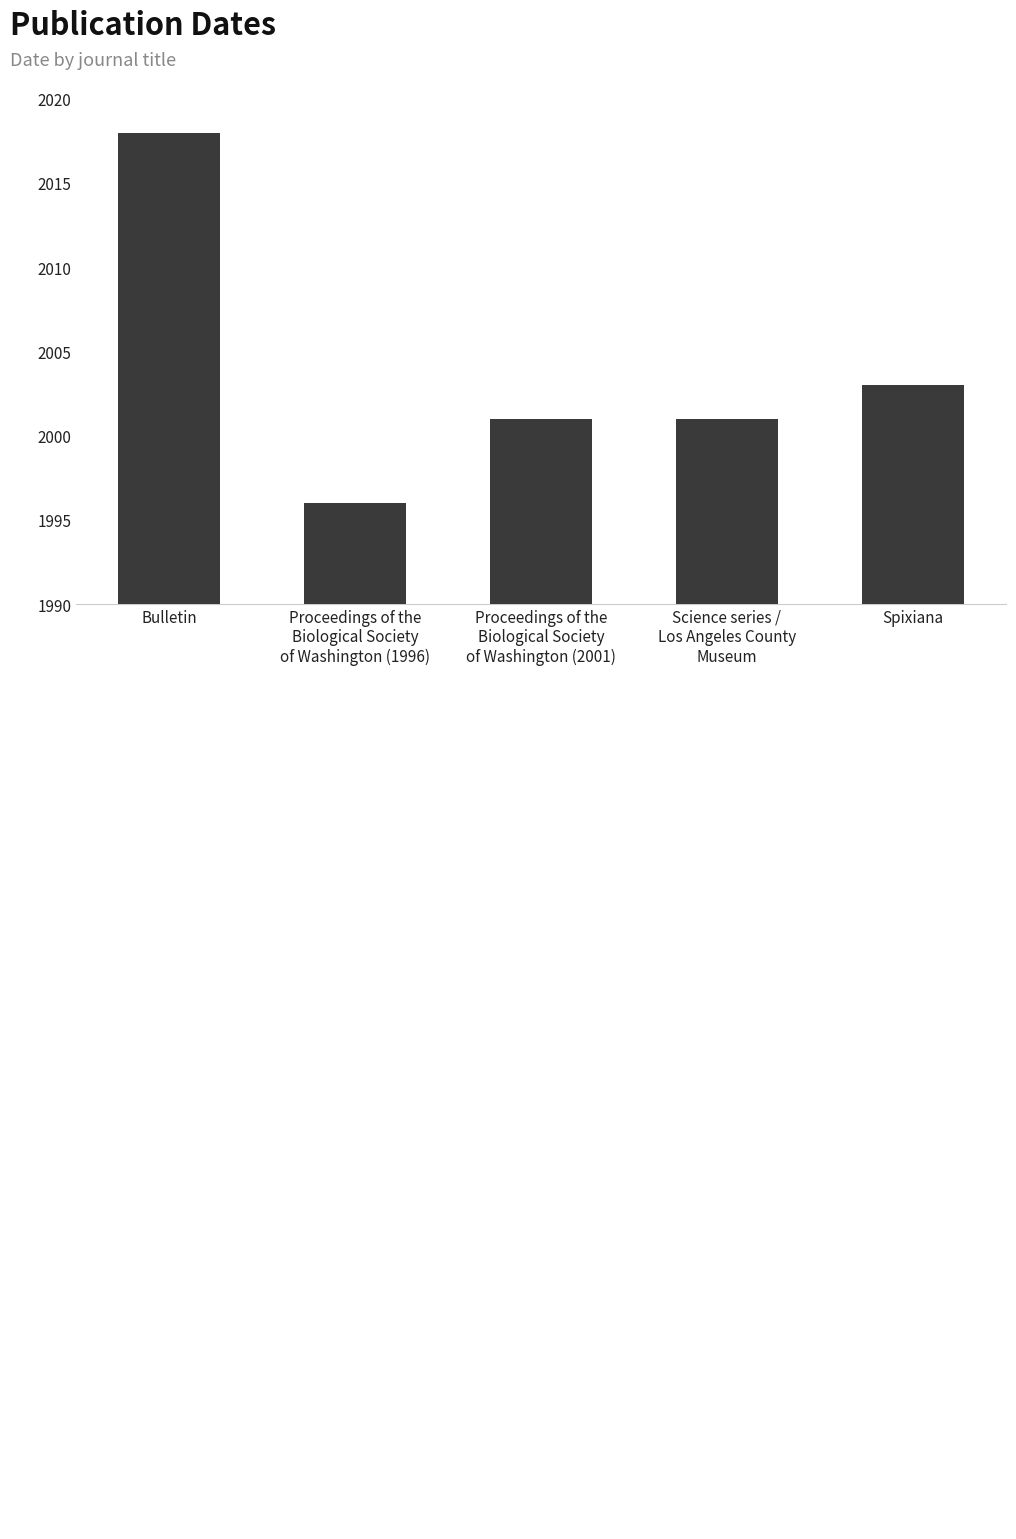

Is it true that the value at Spixiana is 2003?

True